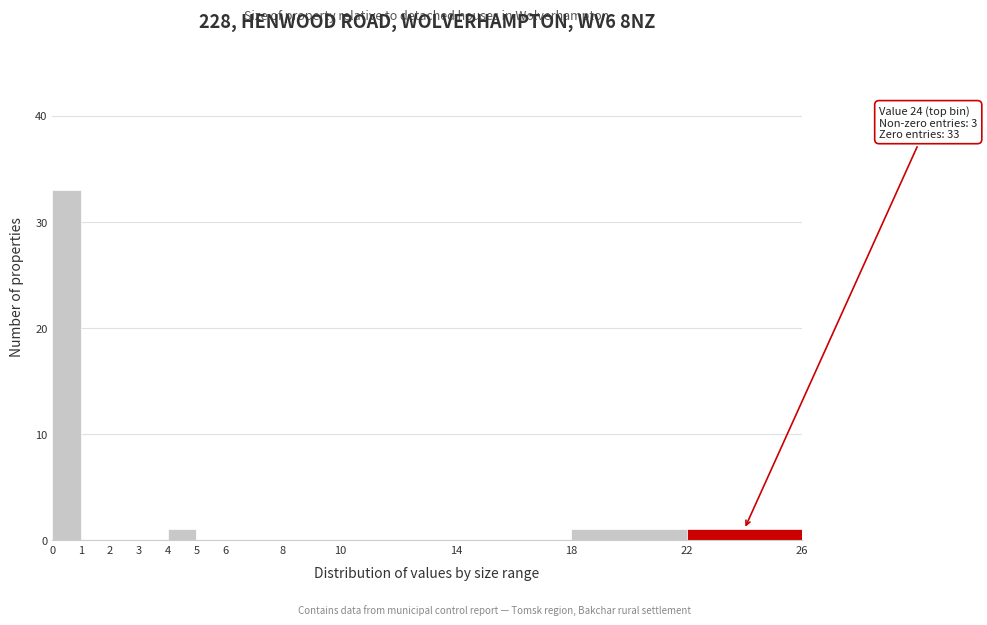

Which range on the x-axis has the tallest bar?

0 to 1